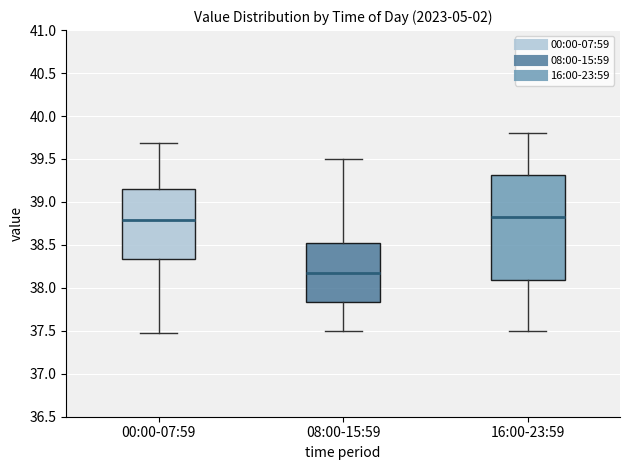

Which box has the lowest median line?

08:00-15:59